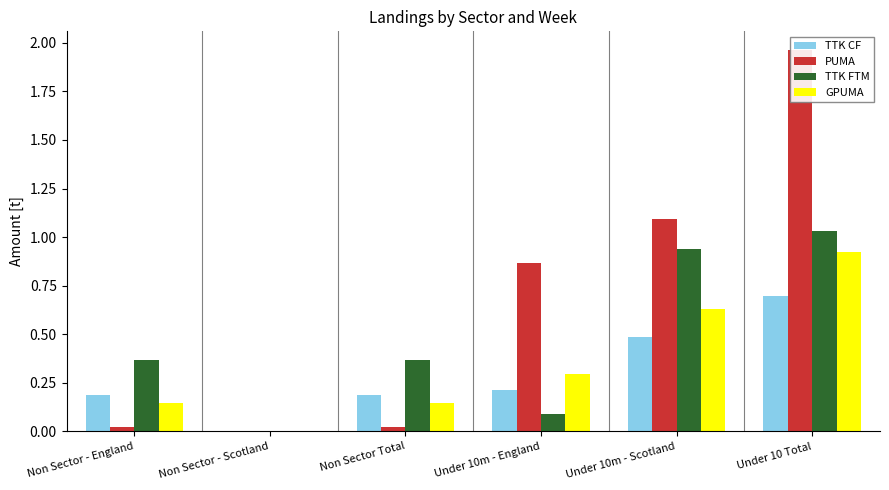

What is the value of the PUMA bar at the 6th from the left?

2.0